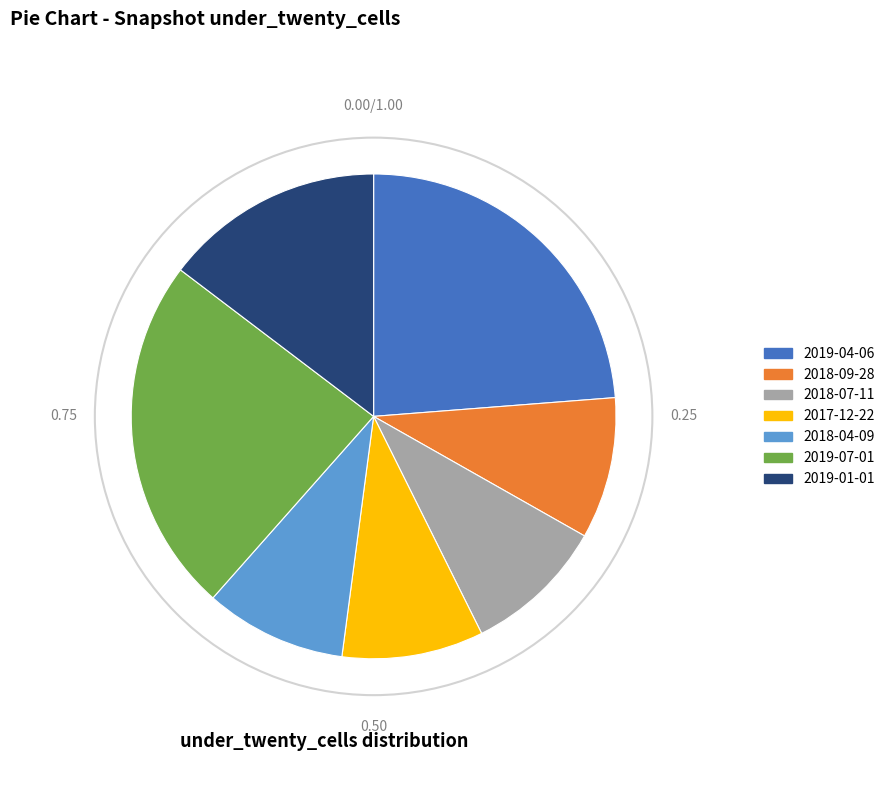

Which has a higher value, 2019-07-01 or 2019-01-01?

2019-07-01